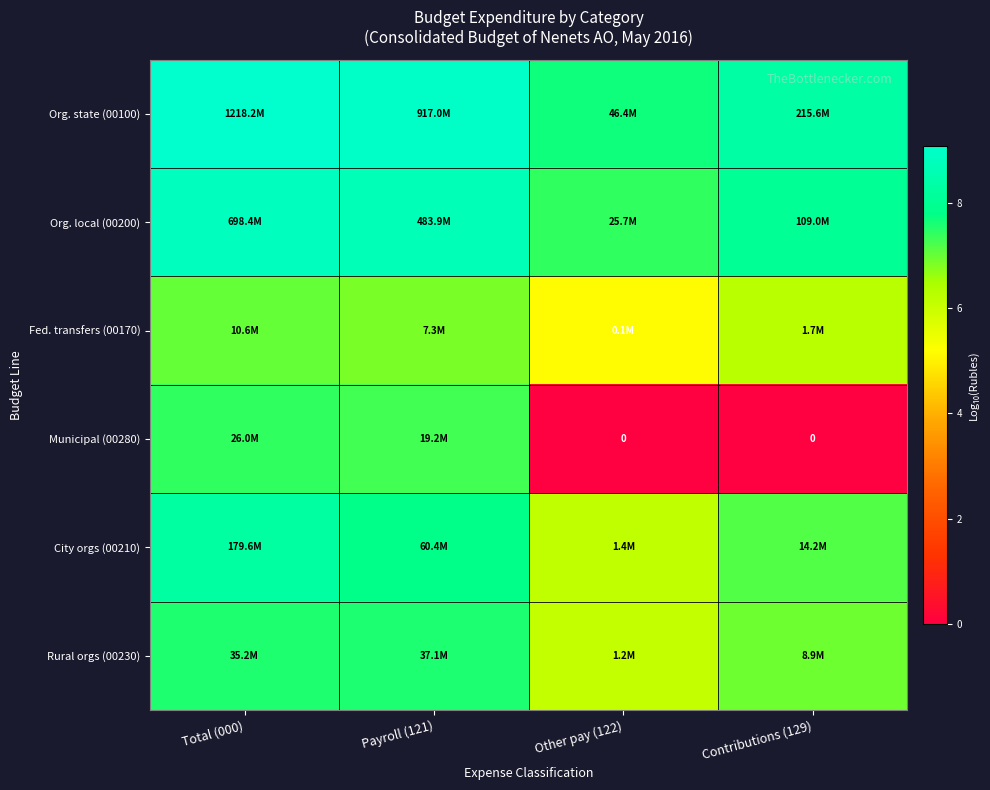

List the series in order of their peak value, highest first.

Org. state (00100), Org. local (00200), City orgs (00210), Rural orgs (00230), Municipal (00280), Fed. transfers (00170)